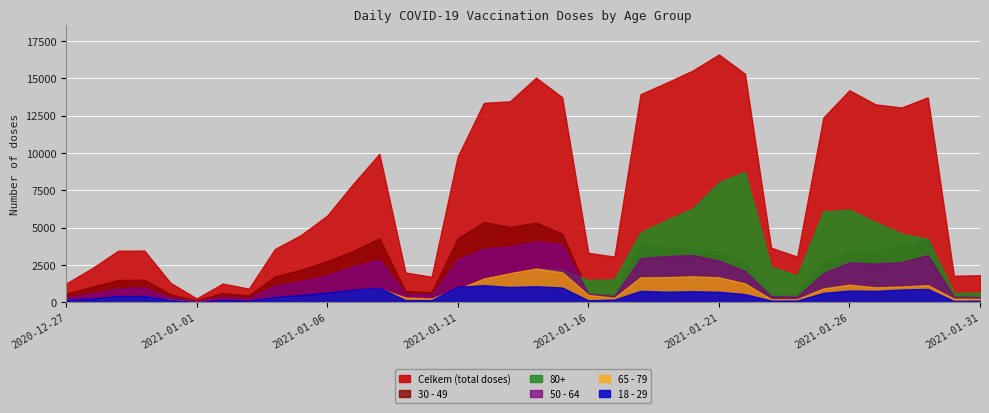

In 18 - 29, how many points are higher than both neighbors (excluding endpoints)?

9